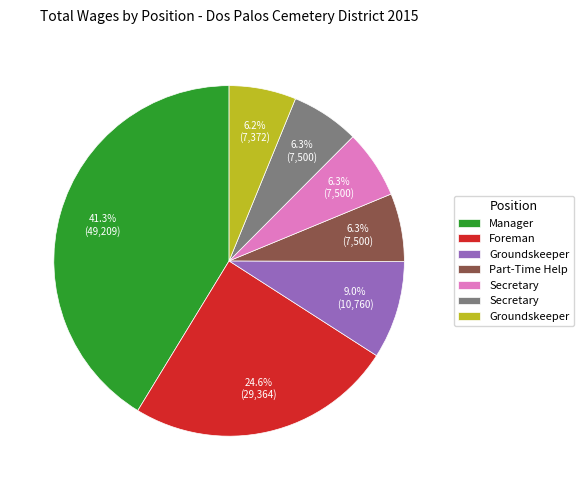

To the nearest percent, what is the average slice percentage?

14%